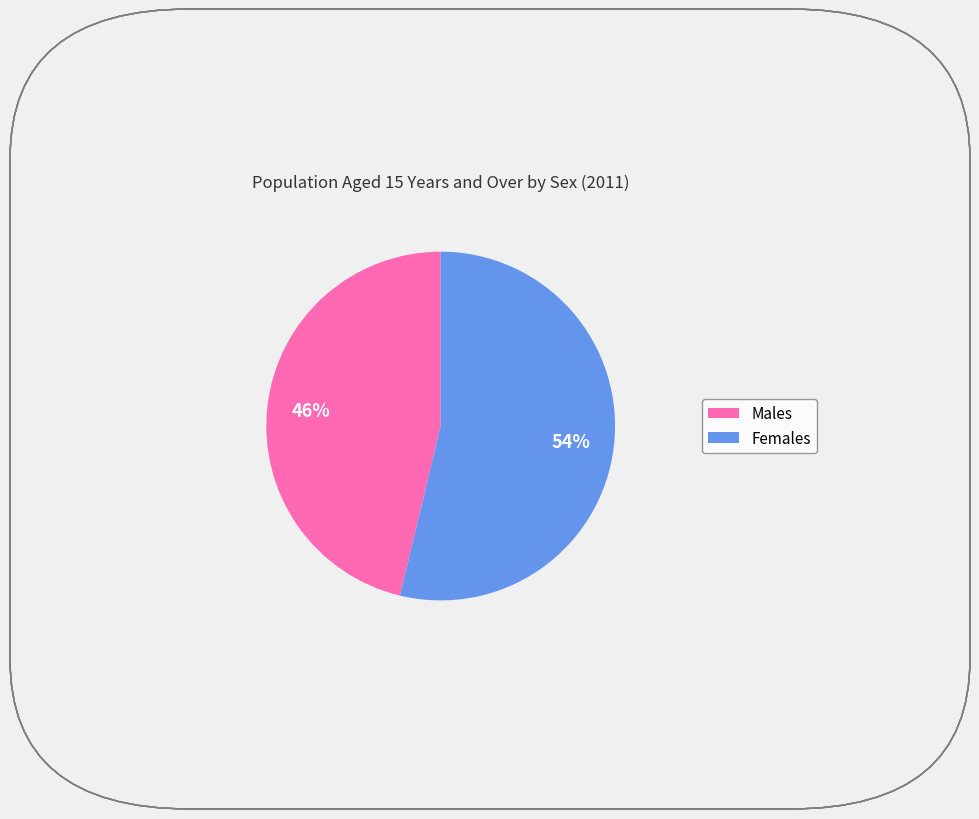

Does any single category account for the majority?

Yes